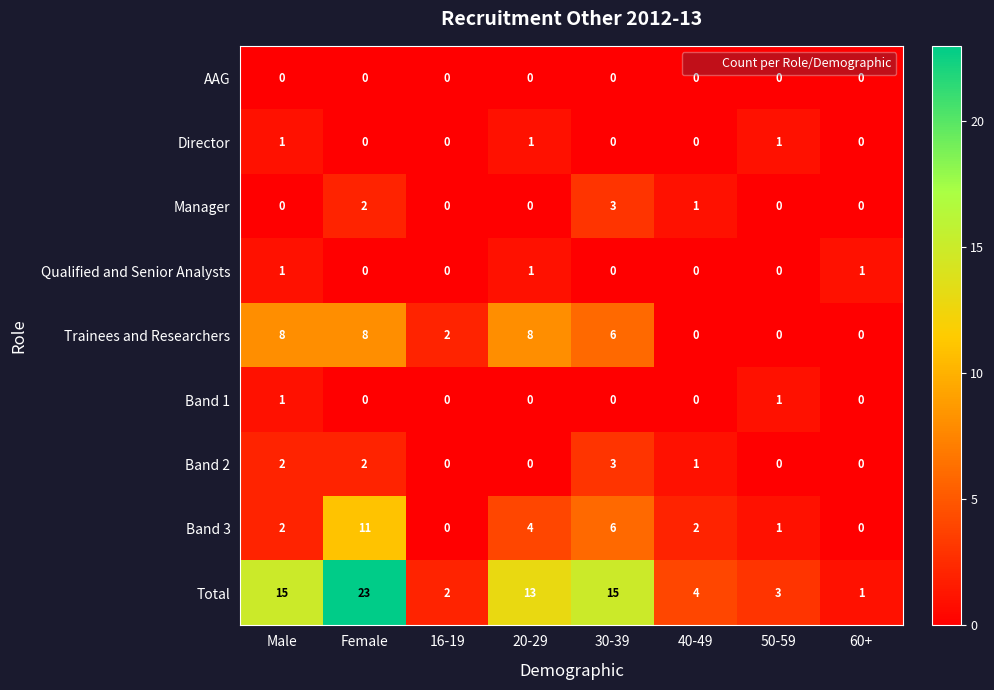

What is the difference between the highest and lowest values at Male?

15